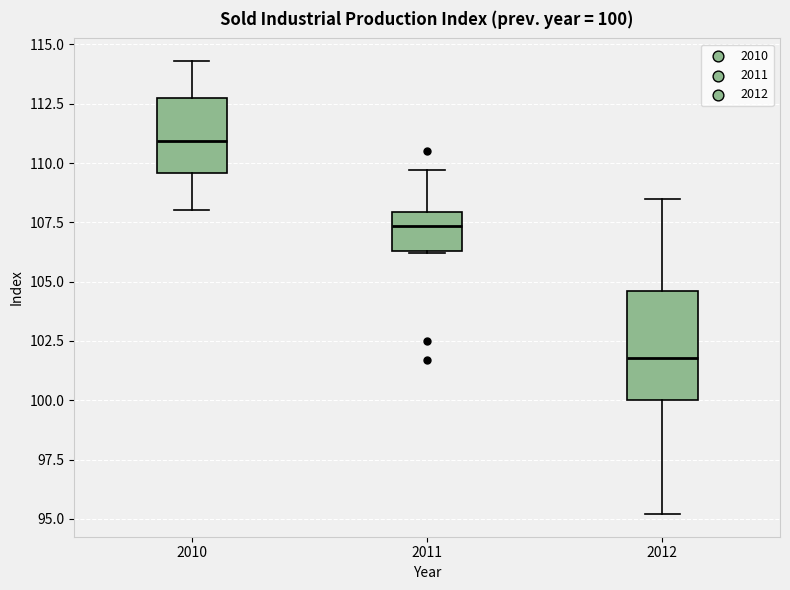

Which box is the tallest, from its lower edge to its upper edge?

2012